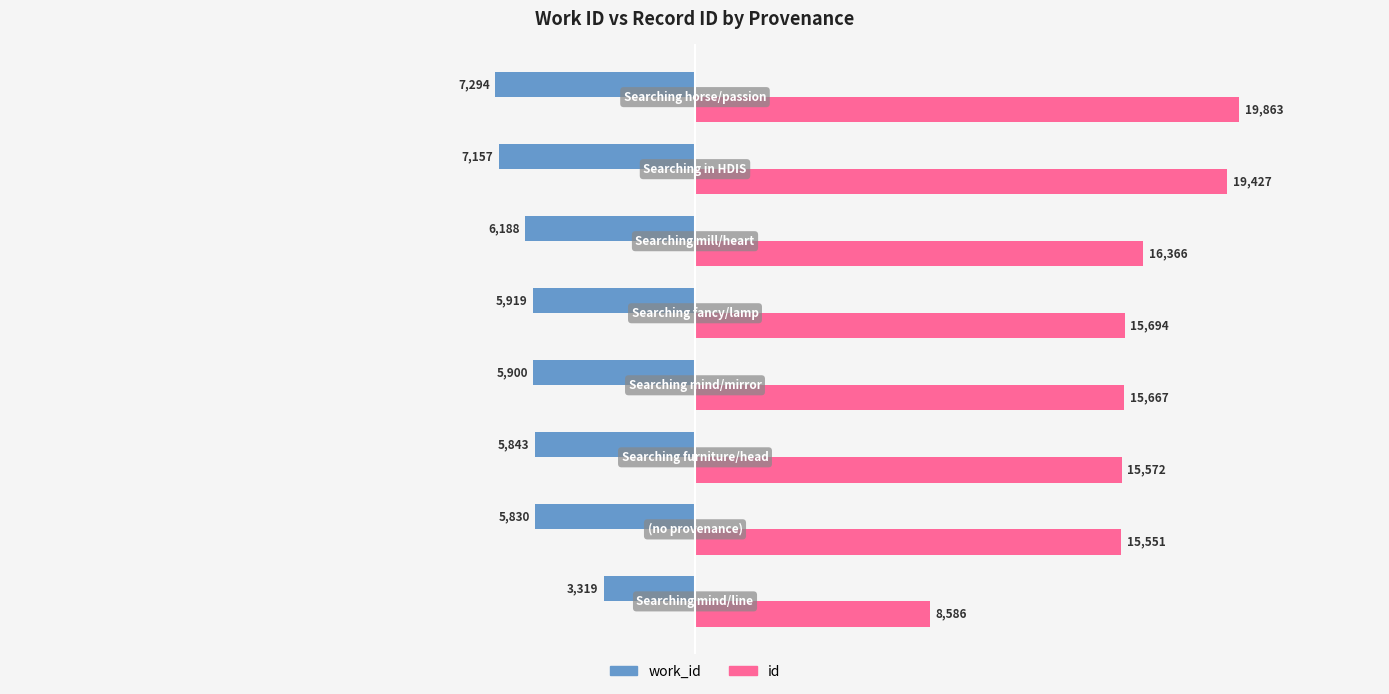

At how many categories does at least one series exceed 899?

8